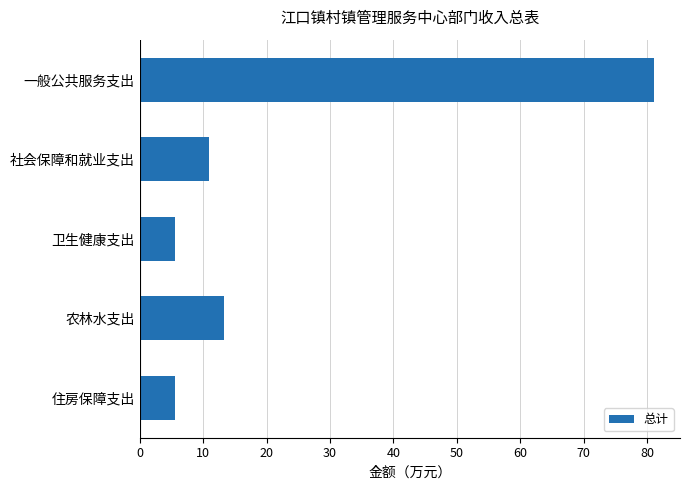

Which has a higher value, 农林水支出 or 住房保障支出?

农林水支出